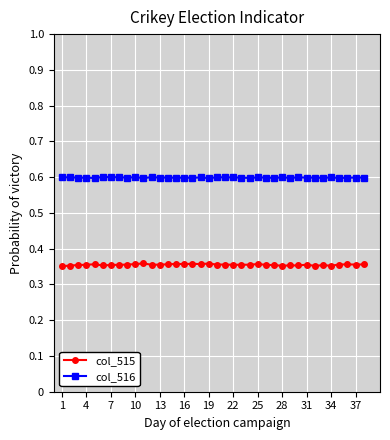

Which series has the largest range (max minus min)?

col_515